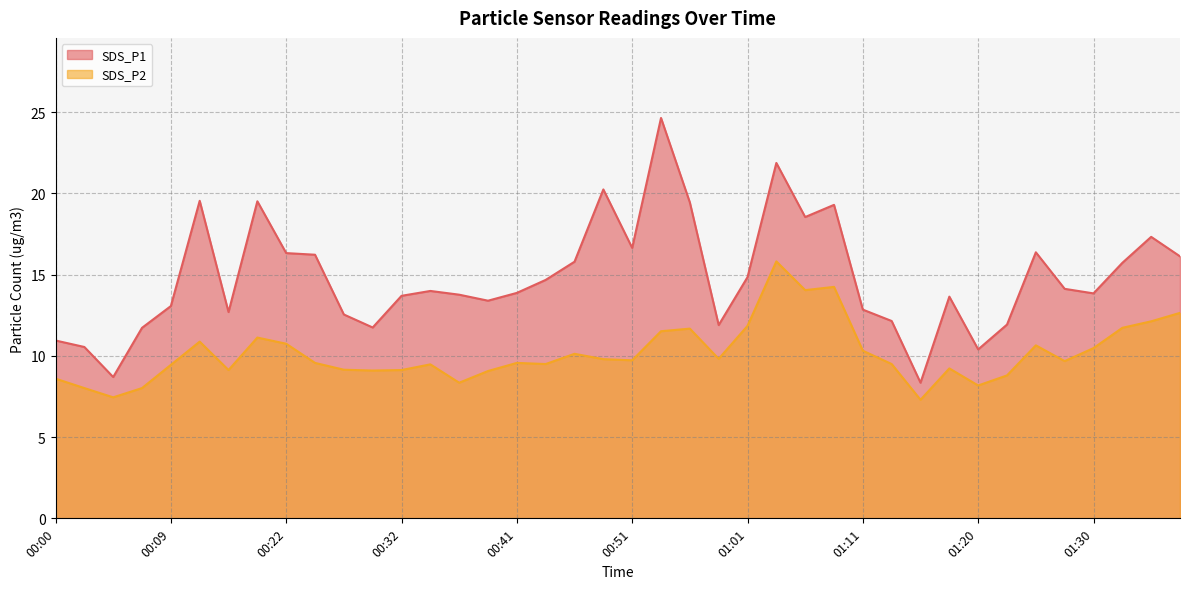

What is the difference between the maximum and minimum values in the SDS_P2 series?

8.5